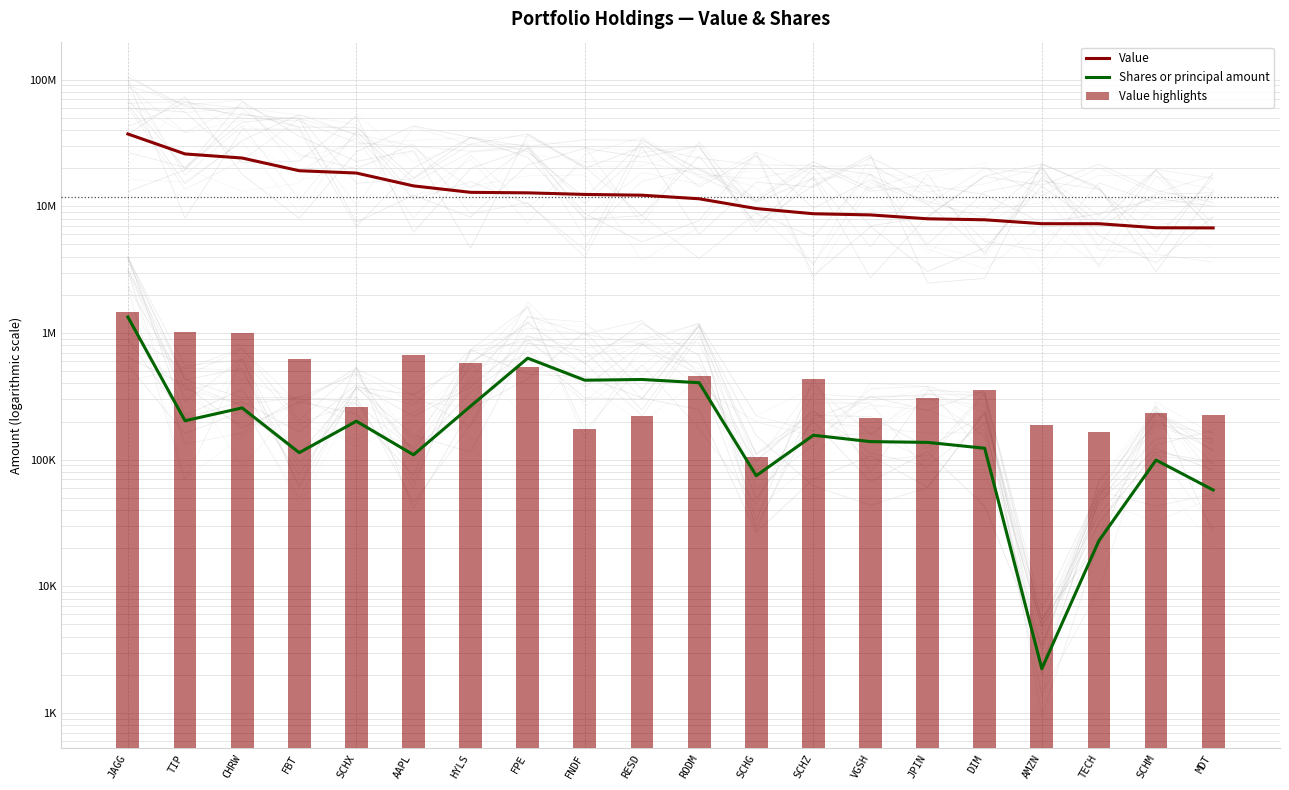

What is the label of the 11th bar from the left?

RODM